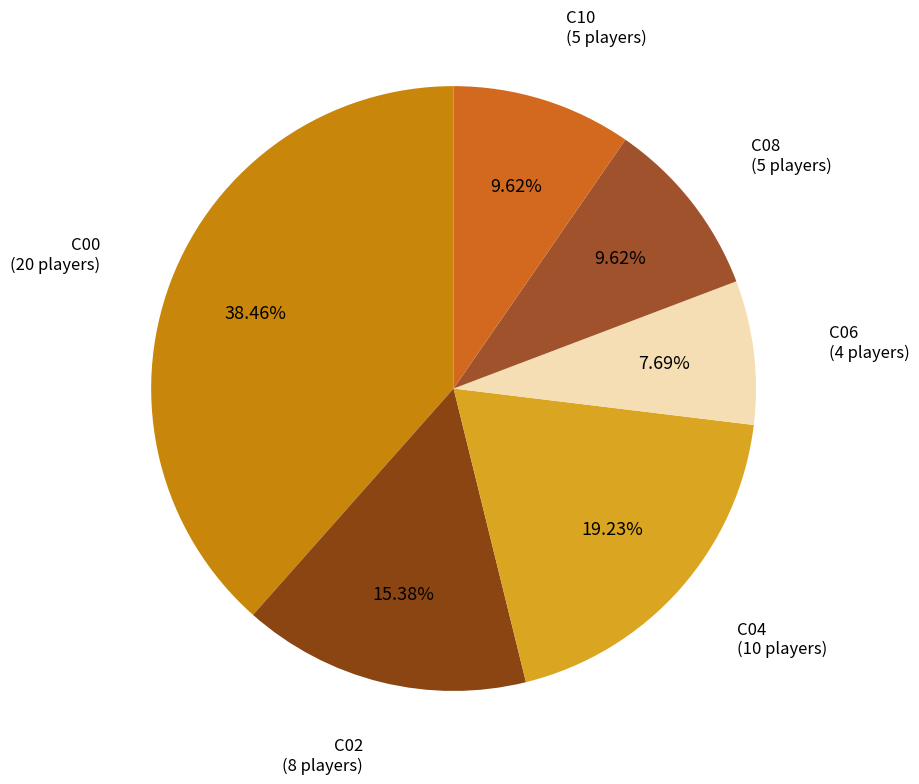

How many segments does this pie chart have?

6